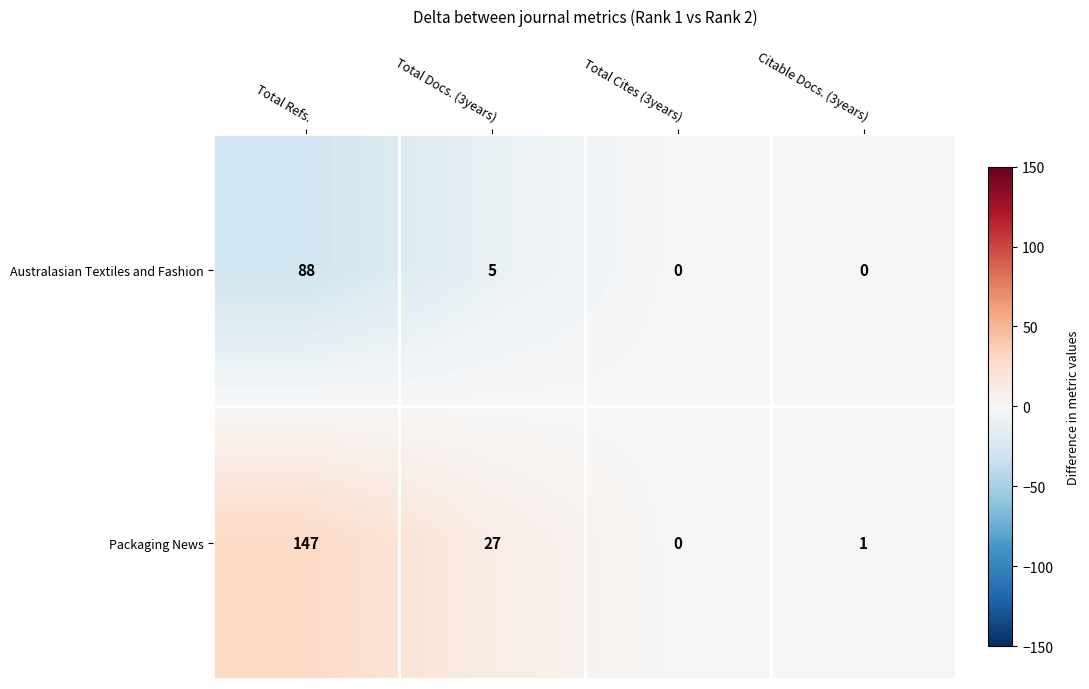

Between Total Refs. and Total Cites (3years), which series saw the biggest shift?

Packaging News